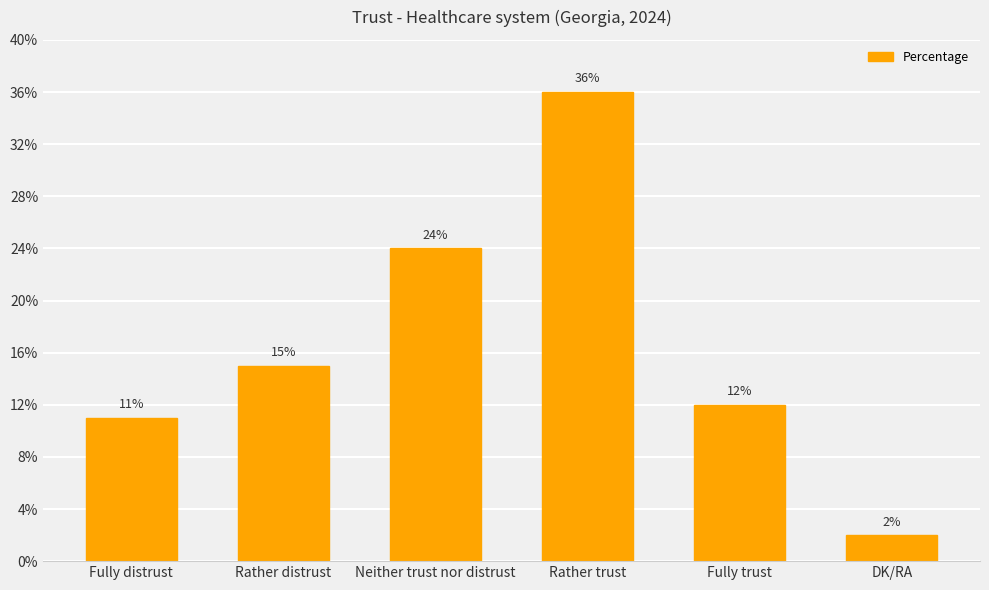

The value at Fully trust is 12. True or false?

True